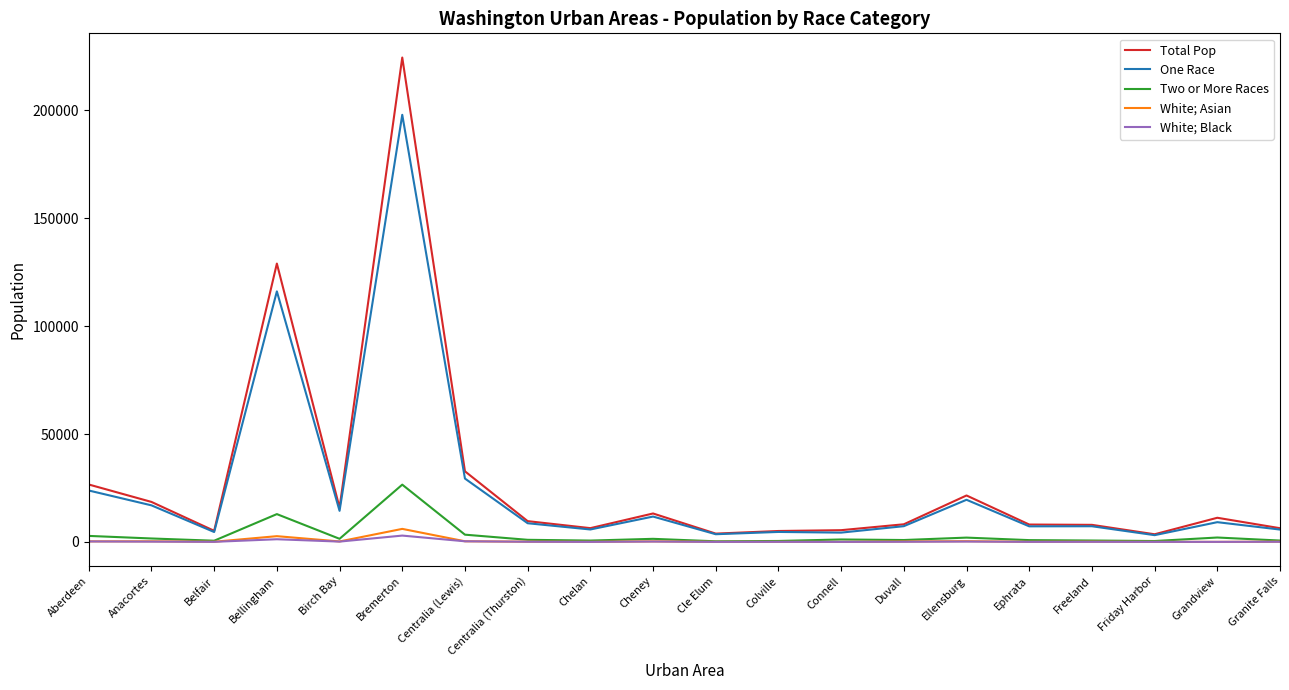

At which category is the sum across all series the highest?

Bremerton